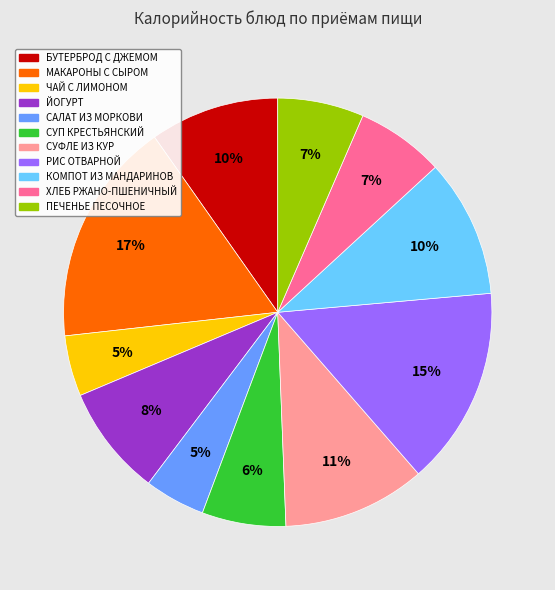

How many segments does this pie chart have?

11